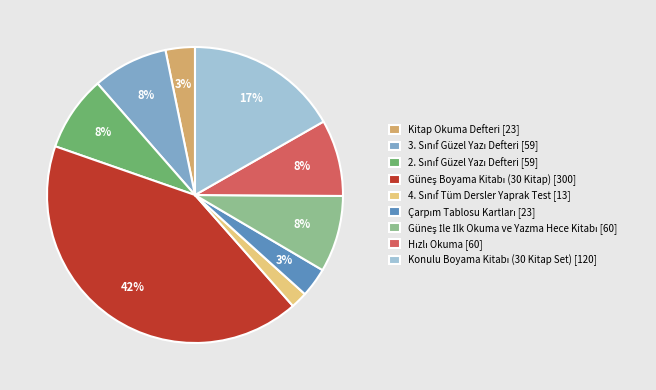

True or false: Kitap Okuma Defteri [23] accounts for 3% of the total.

True